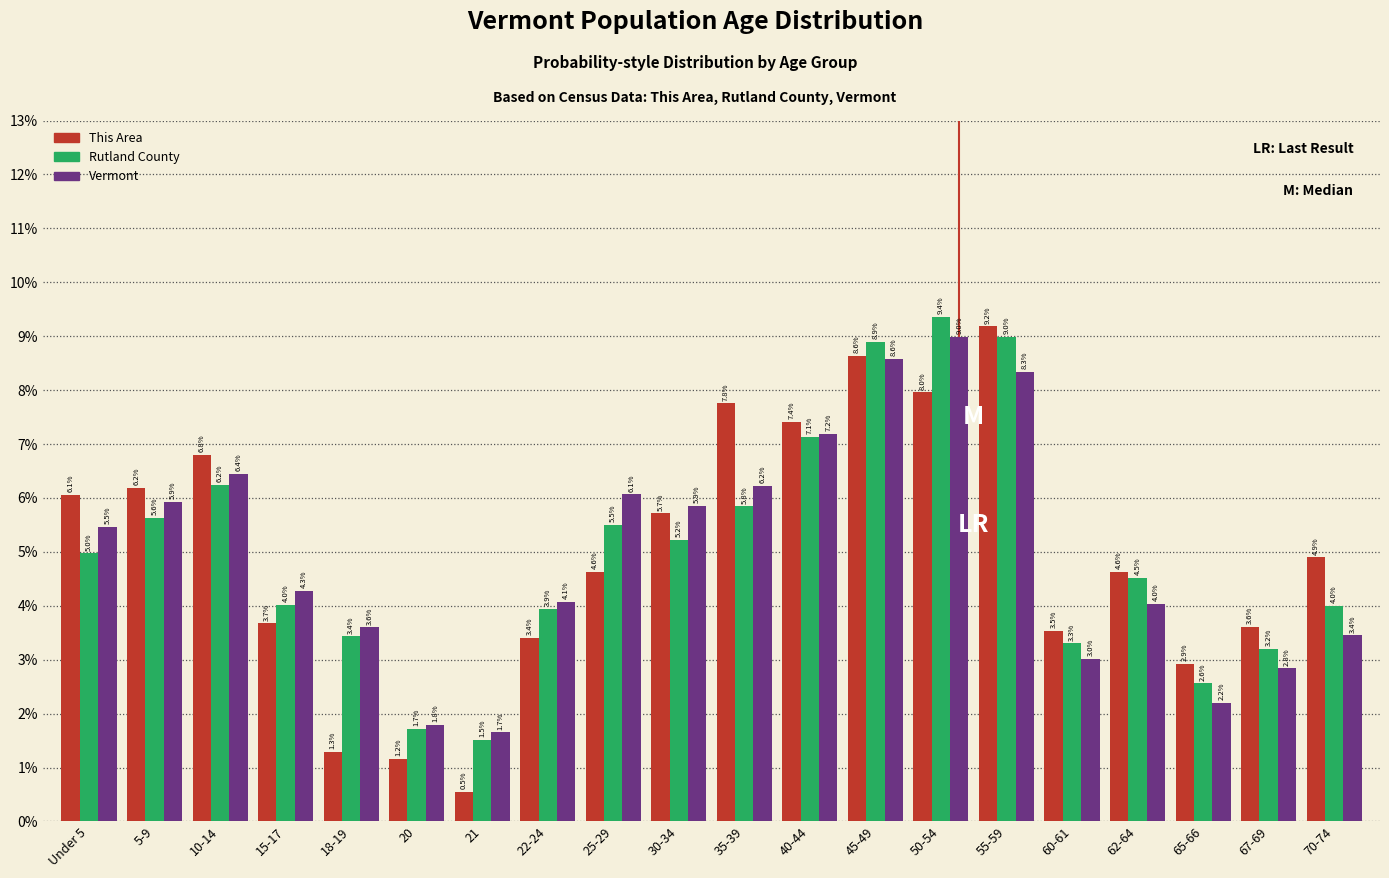

Reading left to right, list all the values displayed in this chart.

This Area: Under 5=6.1	5-9=6.2	10-14=6.8	15-17=3.7	18-19=1.3	20=1.2	21=0.5	22-24=3.4	25-29=4.6	30-34=5.7	35-39=7.8	40-44=7.4	45-49=8.6	50-54=8.0	55-59=9.2	60-61=3.5	62-64=4.6	65-66=2.9	67-69=3.6	70-74=4.9
Rutland County: Under 5=5.0	5-9=5.6	10-14=6.2	15-17=4.0	18-19=3.4	20=1.7	21=1.5	22-24=3.9	25-29=5.5	30-34=5.2	35-39=5.8	40-44=7.1	45-49=8.9	50-54=9.4	55-59=9.0	60-61=3.3	62-64=4.5	65-66=2.6	67-69=3.2	70-74=4.0
Vermont: Under 5=5.5	5-9=5.9	10-14=6.4	15-17=4.3	18-19=3.6	20=1.8	21=1.7	22-24=4.1	25-29=6.1	30-34=5.9	35-39=6.2	40-44=7.2	45-49=8.6	50-54=9.0	55-59=8.3	60-61=3.0	62-64=4.0	65-66=2.2	67-69=2.8	70-74=3.4